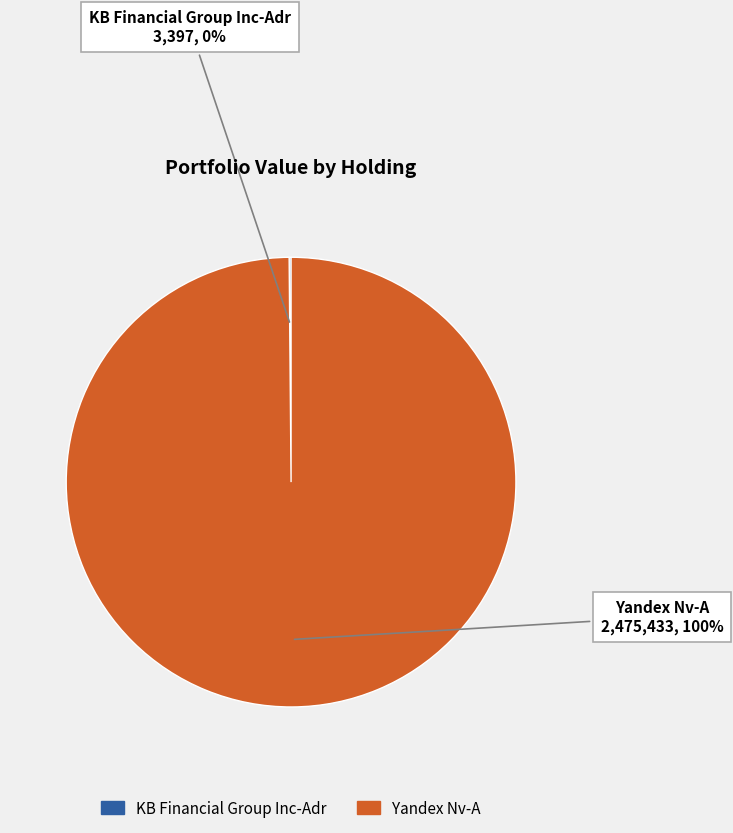

To the nearest percent, what portion does Yandex Nv-A represent?

100%